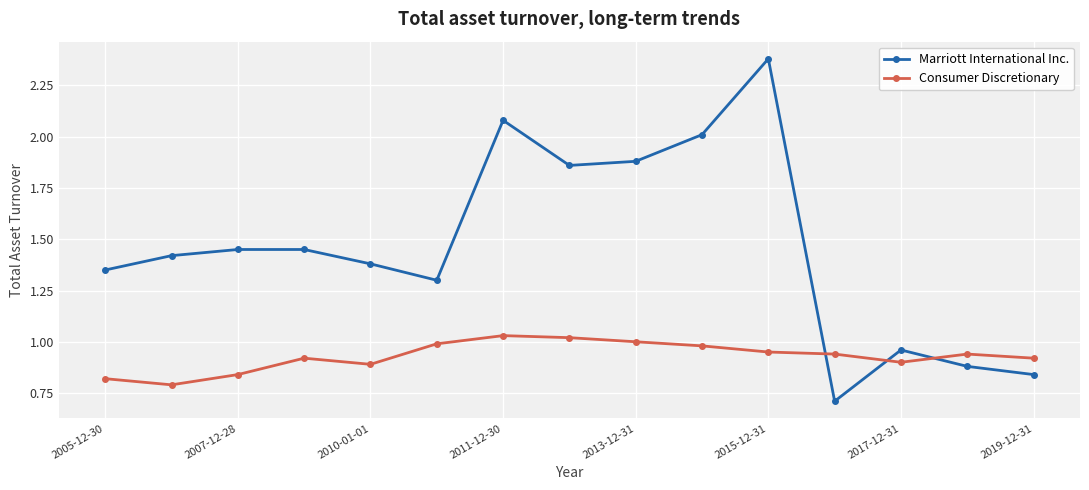

After their last crossing, which series has the higher values: Consumer Discretionary or Marriott International Inc.?

Consumer Discretionary